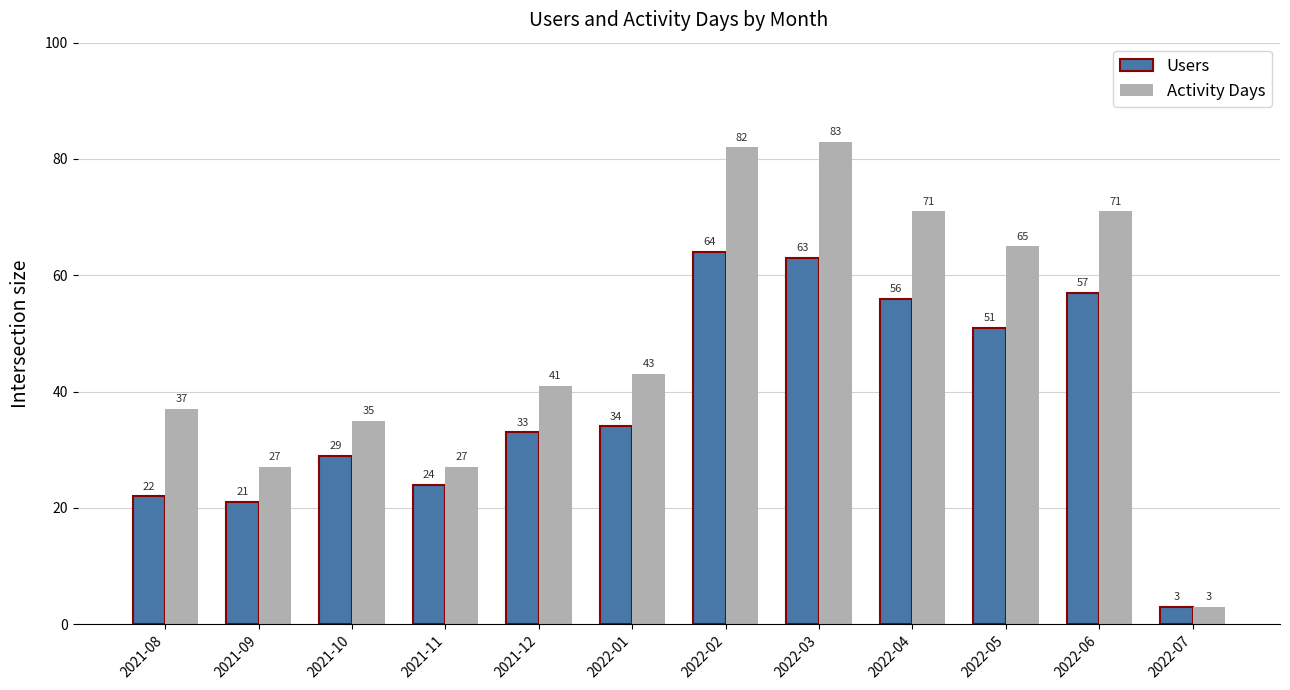

Rank the categories by Users value from highest to lowest.

2022-02, 2022-03, 2022-06, 2022-04, 2022-05, 2022-01, 2021-12, 2021-10, 2021-11, 2021-08, 2021-09, 2022-07